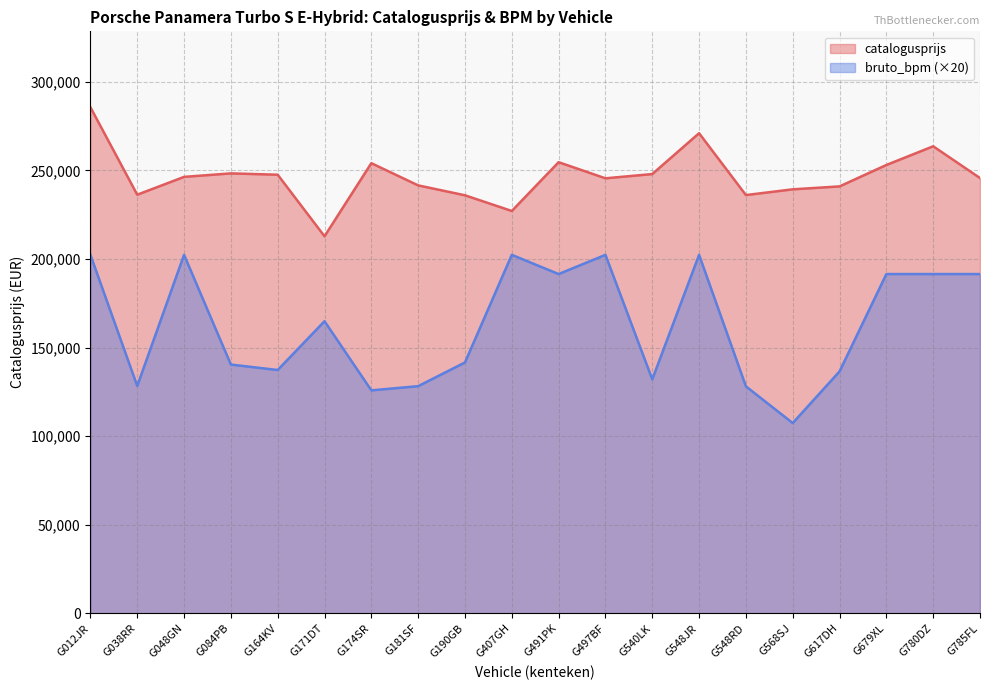

Reading left to right, list all the values displayed in this chart.

catalogusprijs: 285633	236263	246329	248299	247547	212795	254061	241531	235934	227084	254614	245524	247919	270971	236062	239300	240958	253034	263603	245666
bruto_bpm: 202320	128320	202320	140400	137320	164860	125840	128200	141580	202320	191480	202320	132060	202320	128100	107380	136520	191480	191480	191480